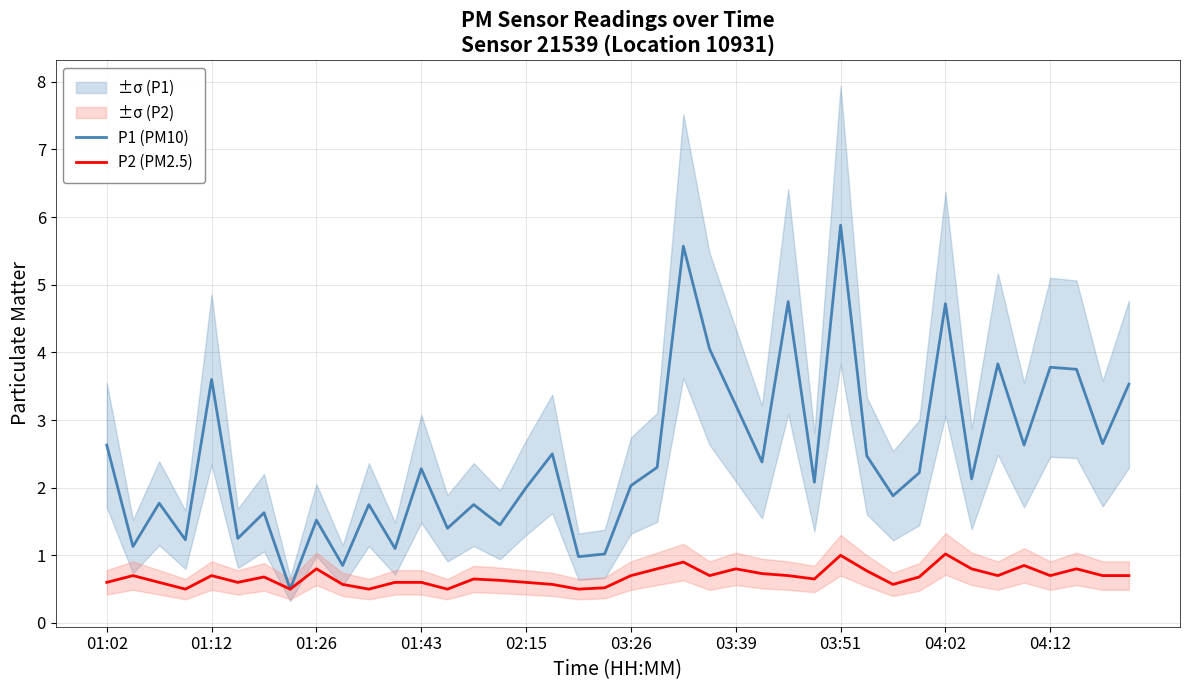

What is the highest value of the P1 (PM10) series?

5.9